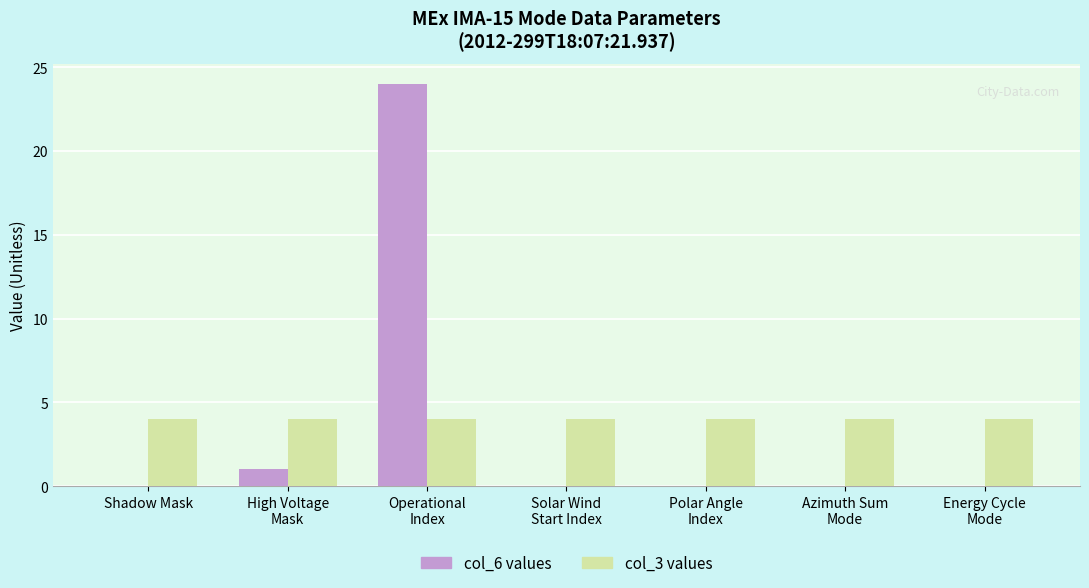

What is the sum of all col_6 values values?

25